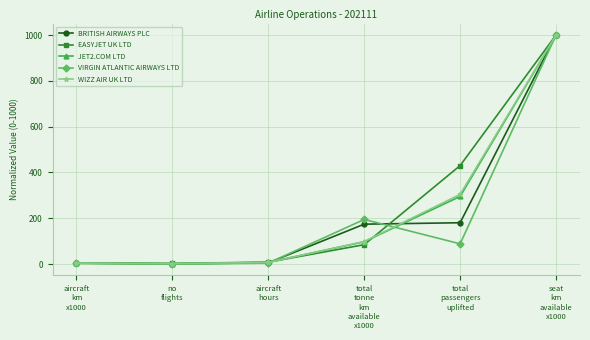

Which series has the widest spread of values?

VIRGIN ATLANTIC AIRWAYS LTD